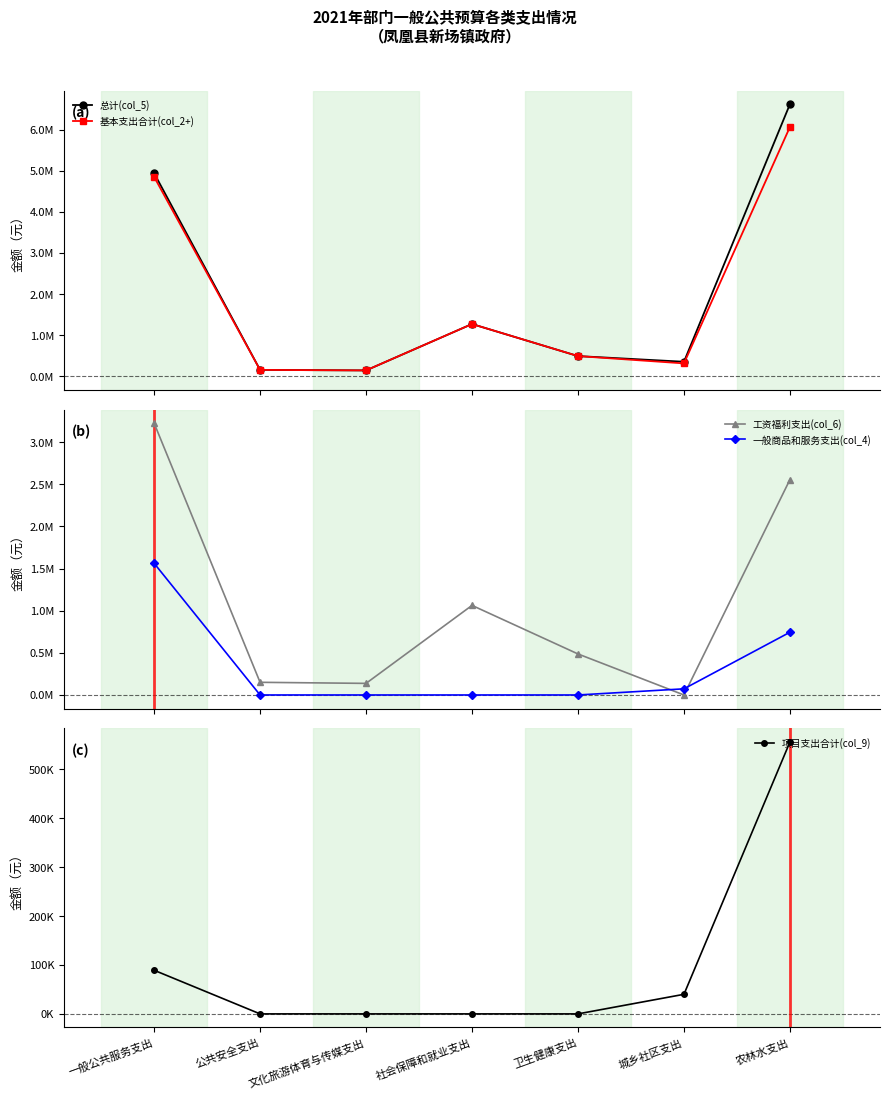

True or false: 总计(col_5) and 一般商品和服务支出(col_4) cross at least once.

False